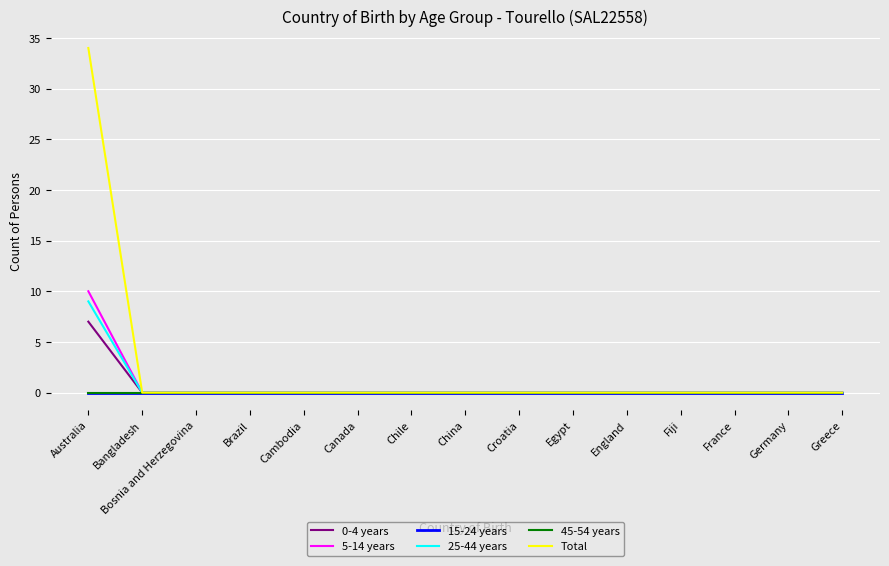

Reading left to right, what are all the values shown in this chart?

0-4 years: Australia=7	Bangladesh=0	Bosnia and Herzegovina=0	Brazil=0	Cambodia=0	Canada=0	Chile=0	China=0	Croatia=0	Egypt=0	England=0	Fiji=0	France=0	Germany=0	Greece=0
5-14 years: Australia=10	Bangladesh=0	Bosnia and Herzegovina=0	Brazil=0	Cambodia=0	Canada=0	Chile=0	China=0	Croatia=0	Egypt=0	England=0	Fiji=0	France=0	Germany=0	Greece=0
15-24 years: Australia=0	Bangladesh=0	Bosnia and Herzegovina=0	Brazil=0	Cambodia=0	Canada=0	Chile=0	China=0	Croatia=0	Egypt=0	England=0	Fiji=0	France=0	Germany=0	Greece=0
25-44 years: Australia=9	Bangladesh=0	Bosnia and Herzegovina=0	Brazil=0	Cambodia=0	Canada=0	Chile=0	China=0	Croatia=0	Egypt=0	England=0	Fiji=0	France=0	Germany=0	Greece=0
45-54 years: Australia=0	Bangladesh=0	Bosnia and Herzegovina=0	Brazil=0	Cambodia=0	Canada=0	Chile=0	China=0	Croatia=0	Egypt=0	England=0	Fiji=0	France=0	Germany=0	Greece=0
Total: Australia=34	Bangladesh=0	Bosnia and Herzegovina=0	Brazil=0	Cambodia=0	Canada=0	Chile=0	China=0	Croatia=0	Egypt=0	England=0	Fiji=0	France=0	Germany=0	Greece=0